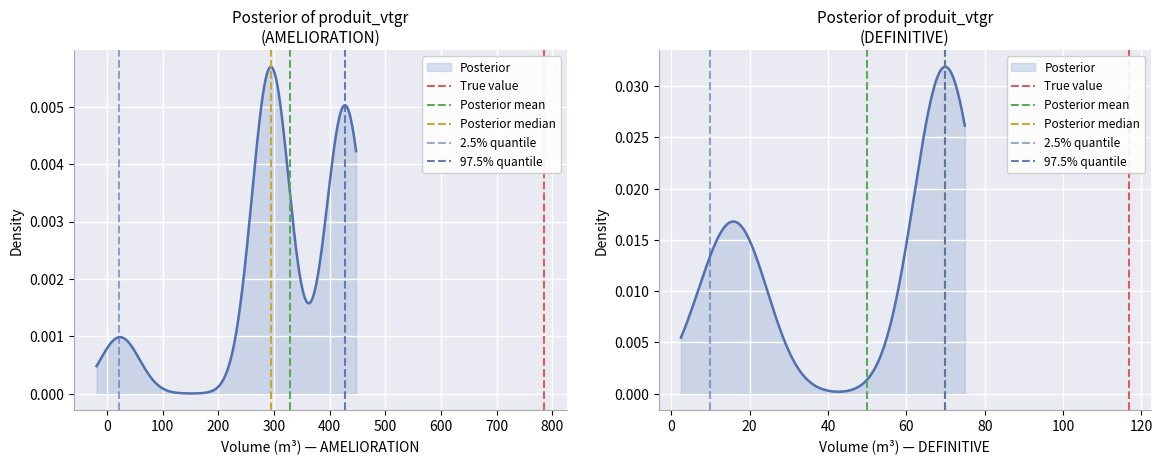

Is the value of 2.5% quantile at −100 greater than the value of 97.5% quantile at 0?

No